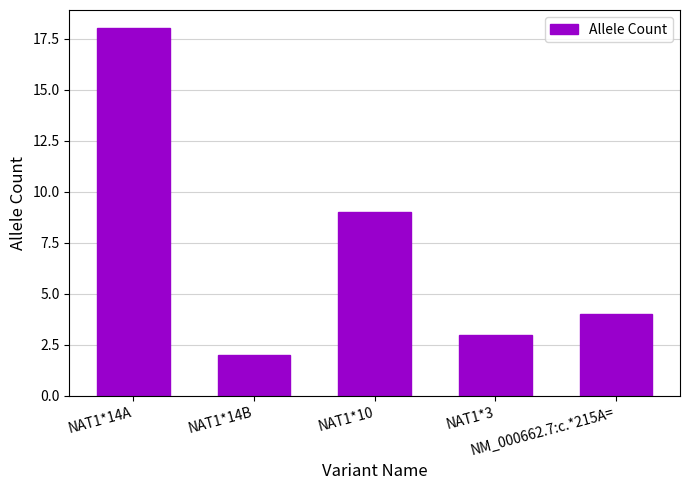

Approximately how many times larger is the value at NM_000662.7:c.*215A= compared to NAT1*3?

1.3